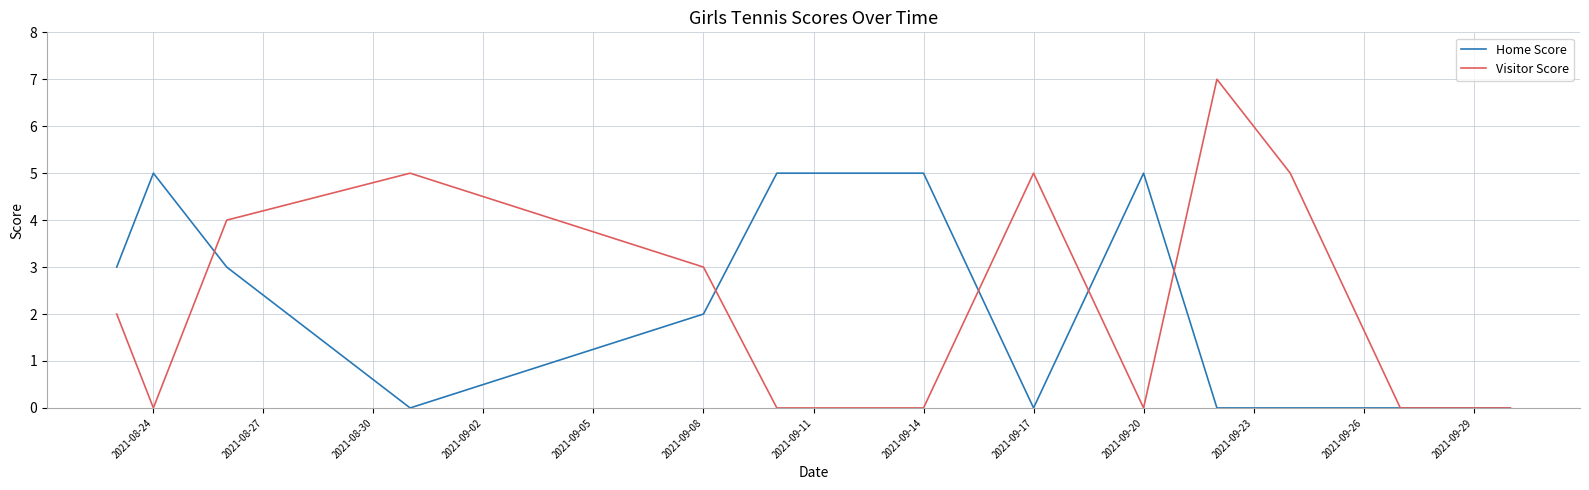

What is the maximum value for Home Score?

5